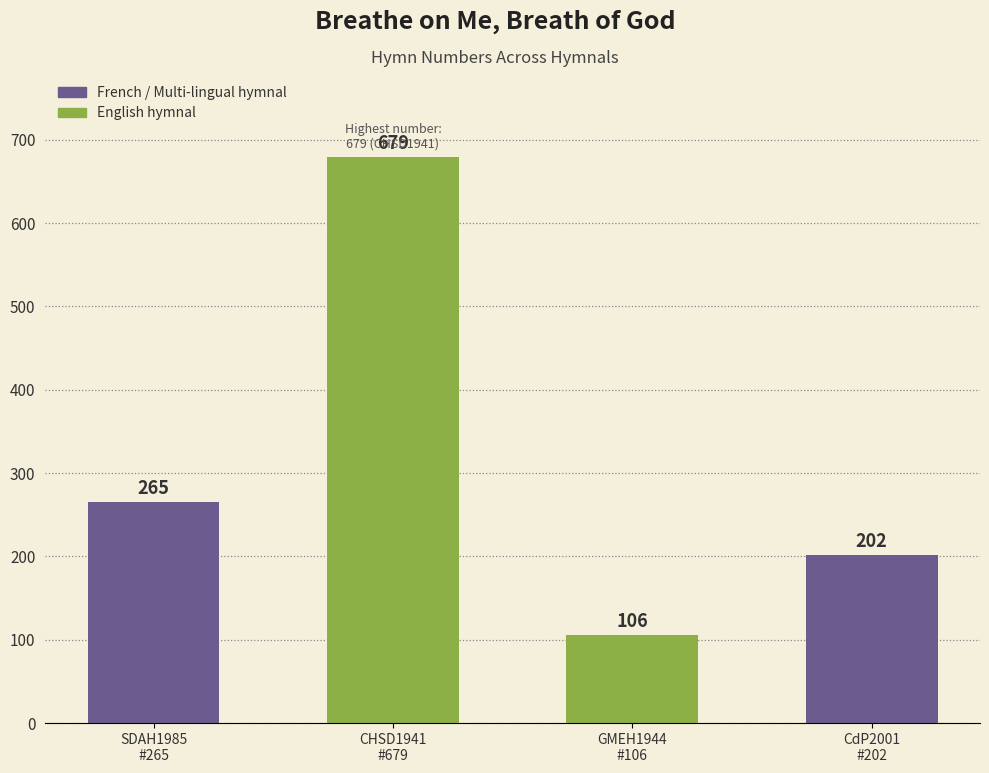

Where is the data nearest to the value 392?

Breathe on me, Breath of God (SDAH1985)